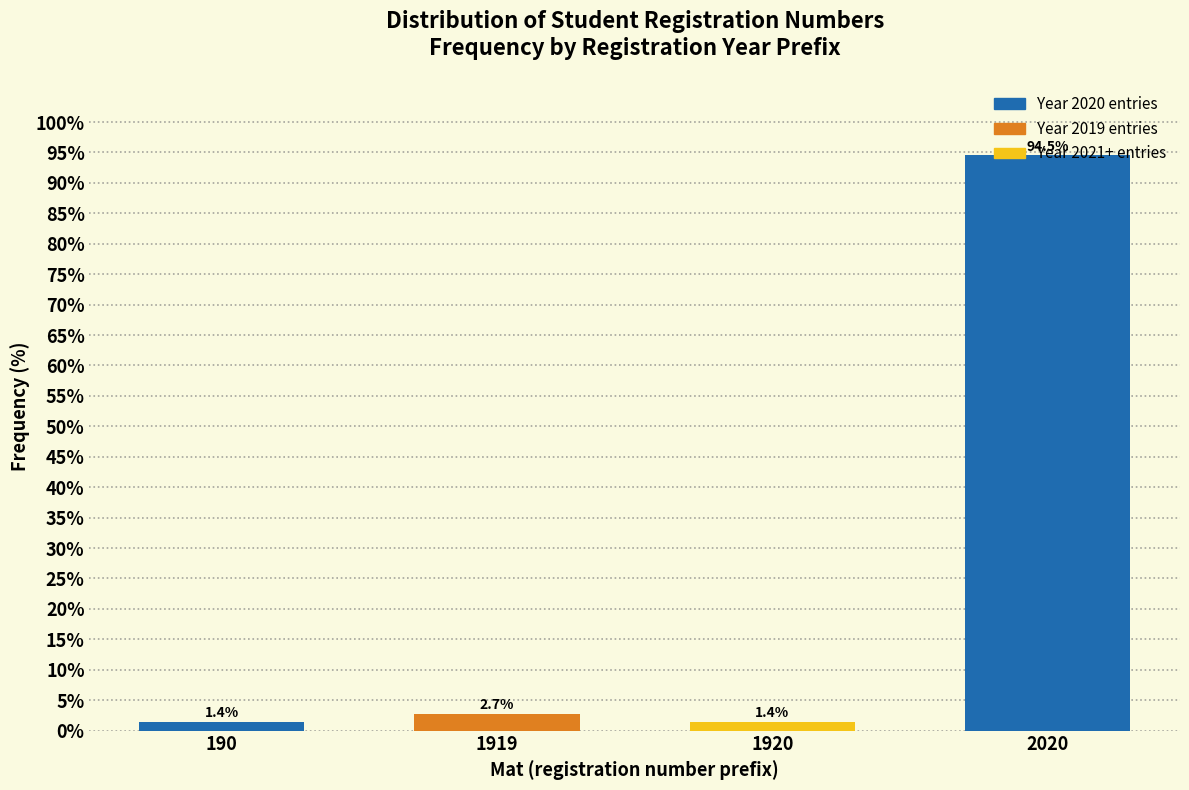

What is the average value?

25.0